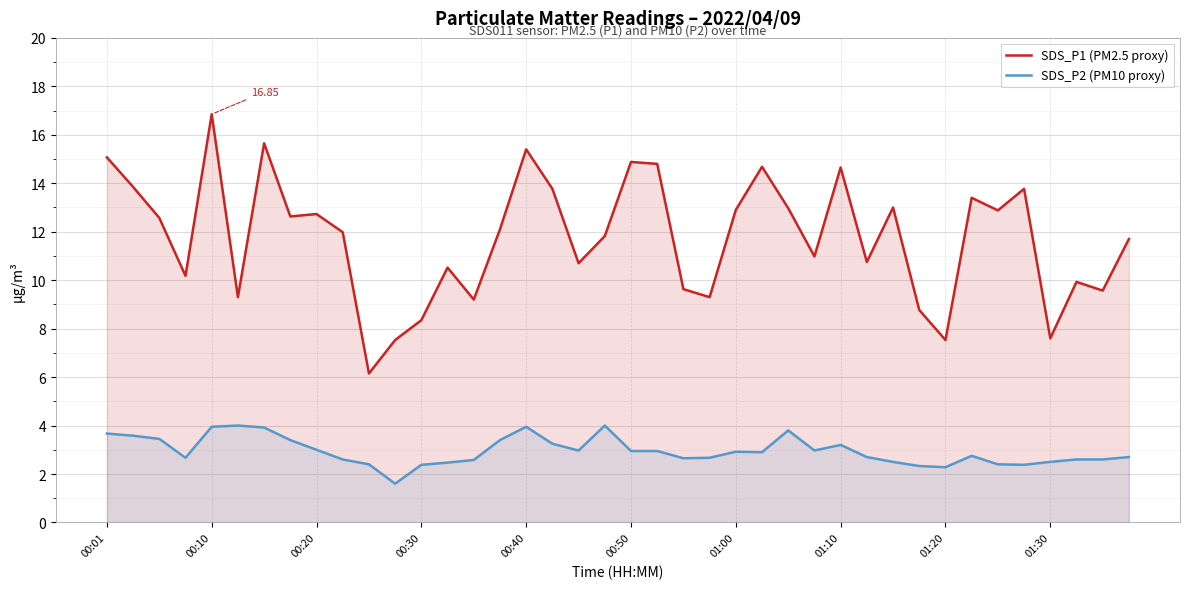

Which series has the widest spread of values?

SDS_P1 (PM2.5 proxy)